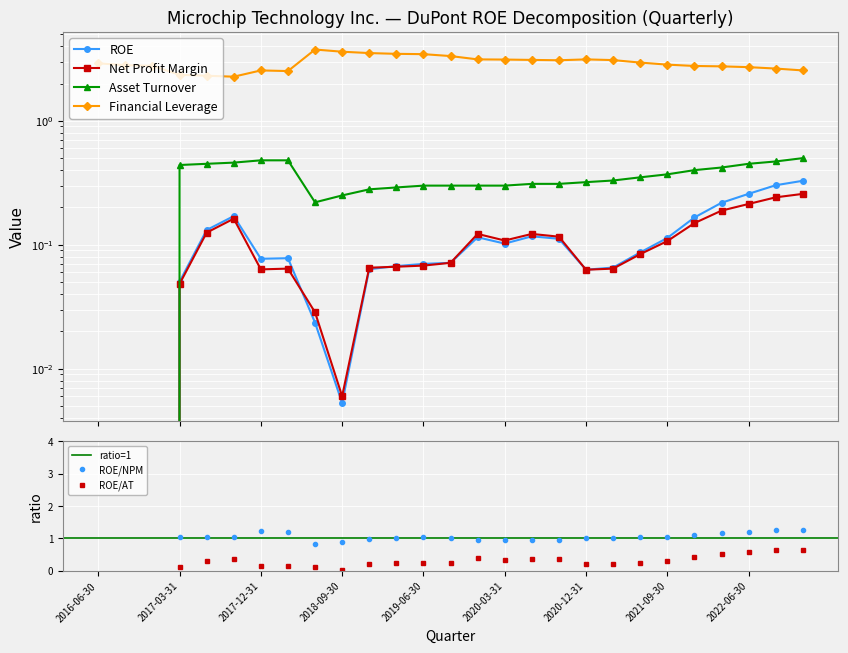

What is the value of the Asset Turnover point at the 27th from the left?

0.5